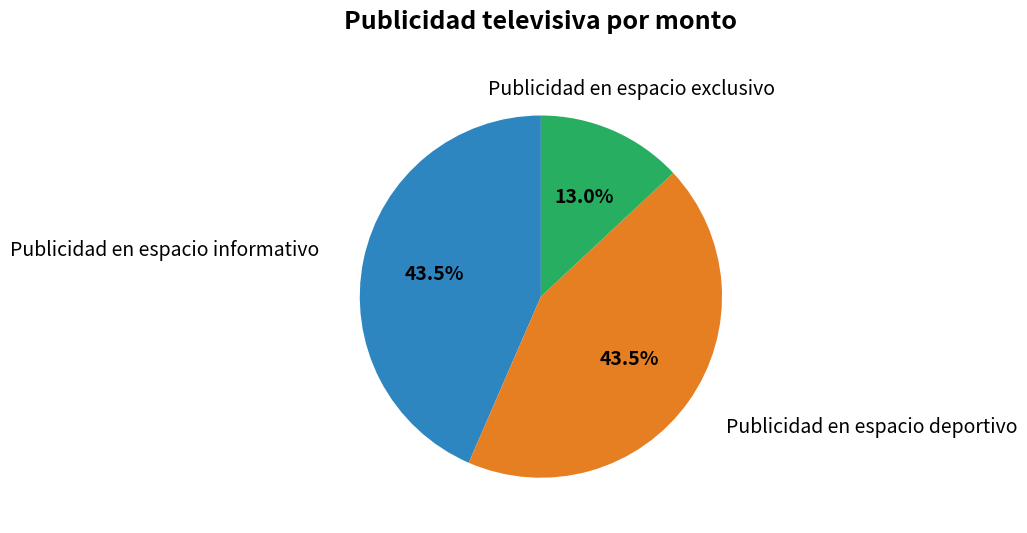

Is there a majority slice in this chart?

No